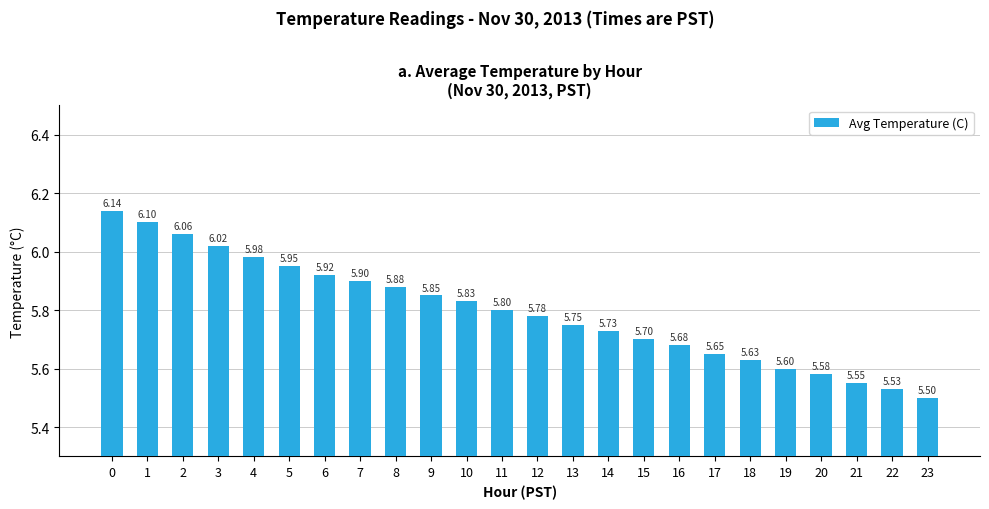

Are the bars grouped side by side (vs. stacked)?

No